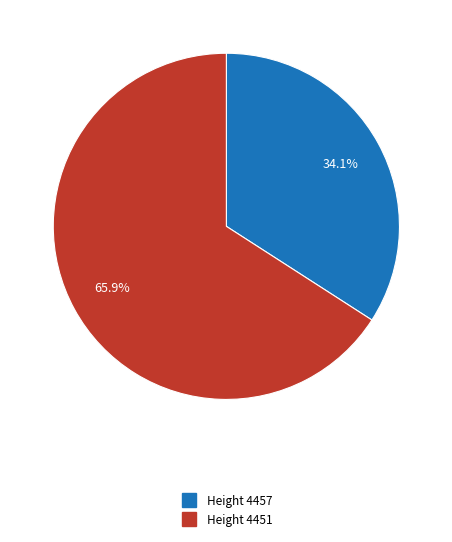

Does any single category account for the majority?

Yes